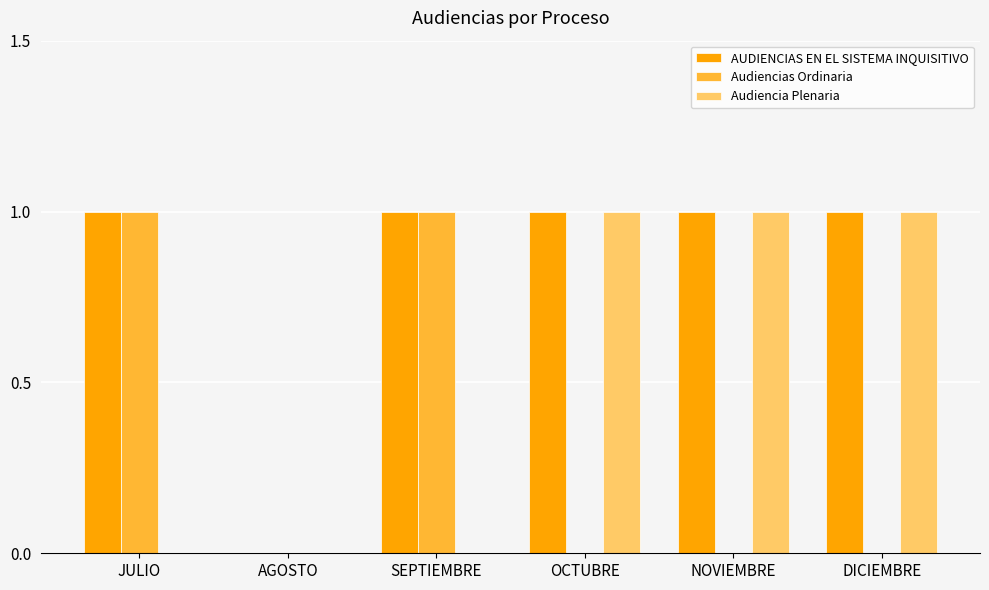

Is the value of Audiencias Ordinaria at NOVIEMBRE greater than the value of Audiencia Plenaria at DICIEMBRE?

No